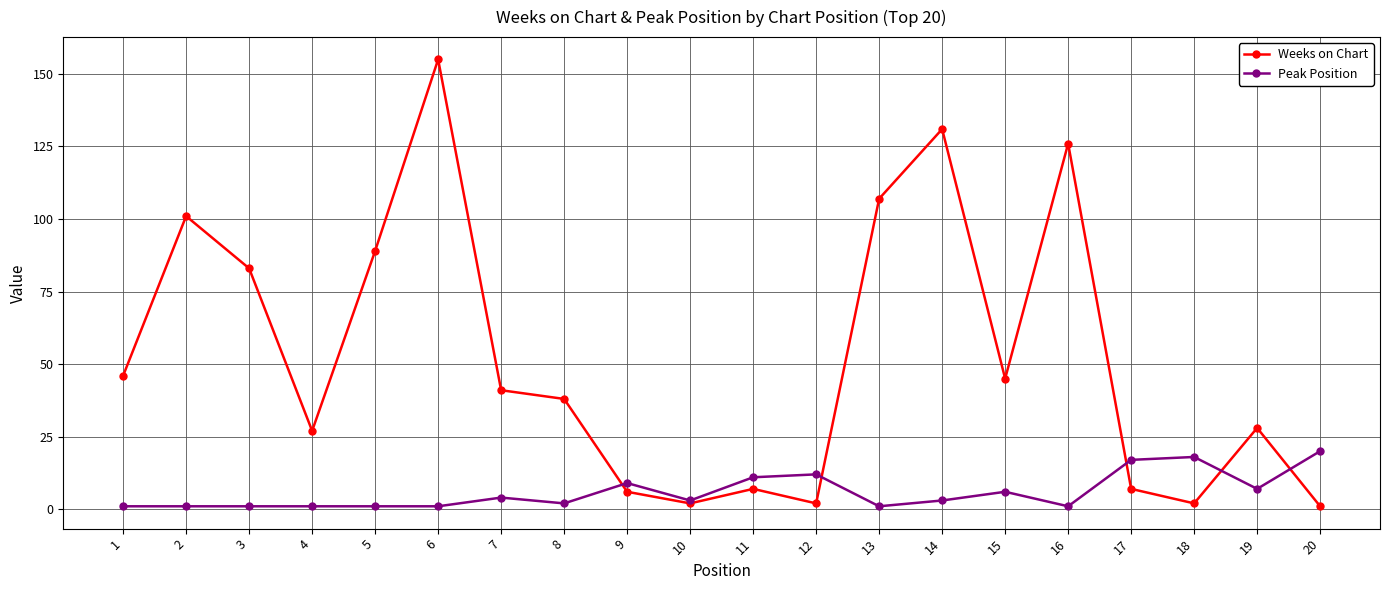

Which series has the largest total across all categories?

Weeks on Chart